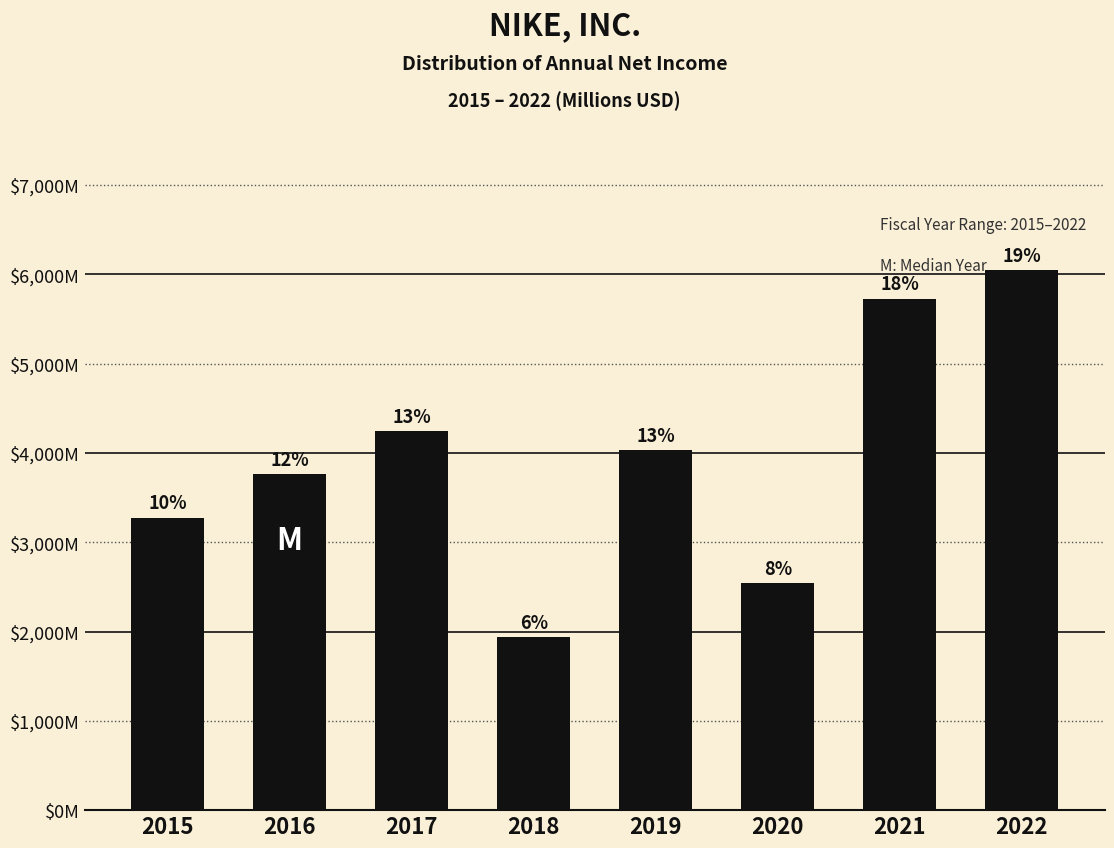

Are the bars horizontal?

No